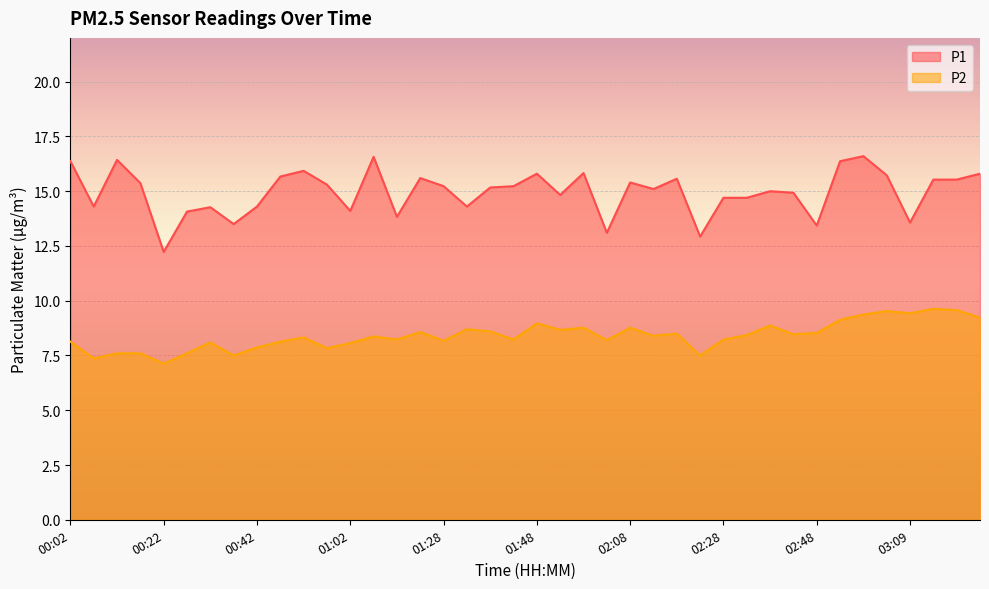

What position from the left is 01:02?

13